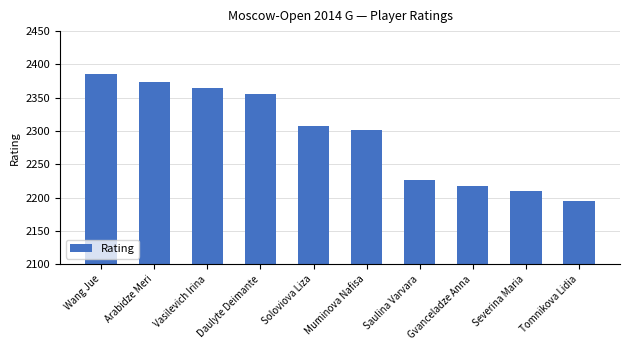

True or false: the data shows 2195 at Tomnikova Lidia.

True